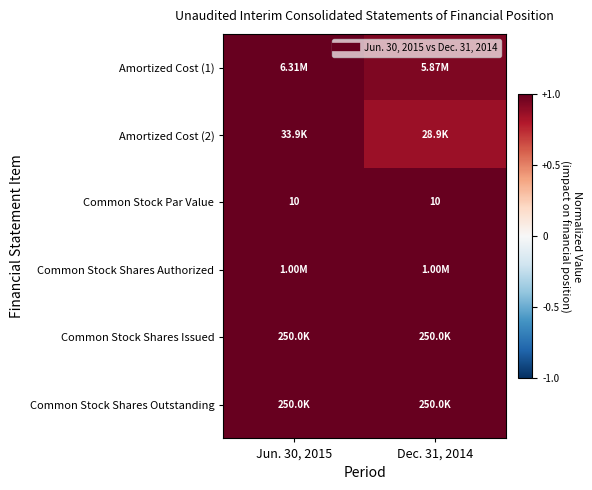

Where is Amortized Cost (2) nearest to the value 0?

Dec. 31, 2014